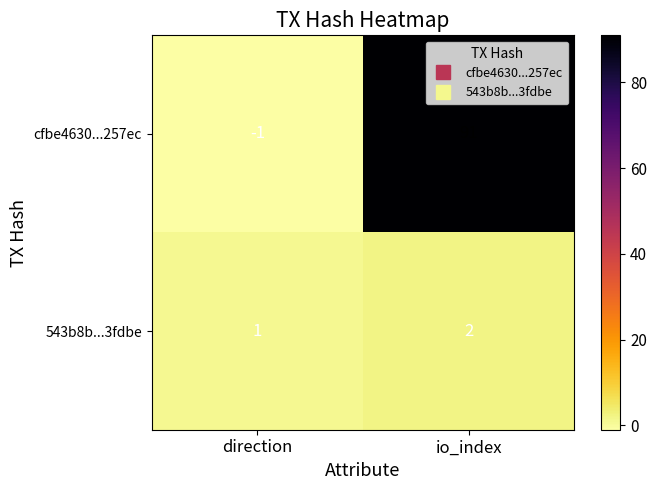

At which label is 543b8b...3fdbe closest to 1?

direction